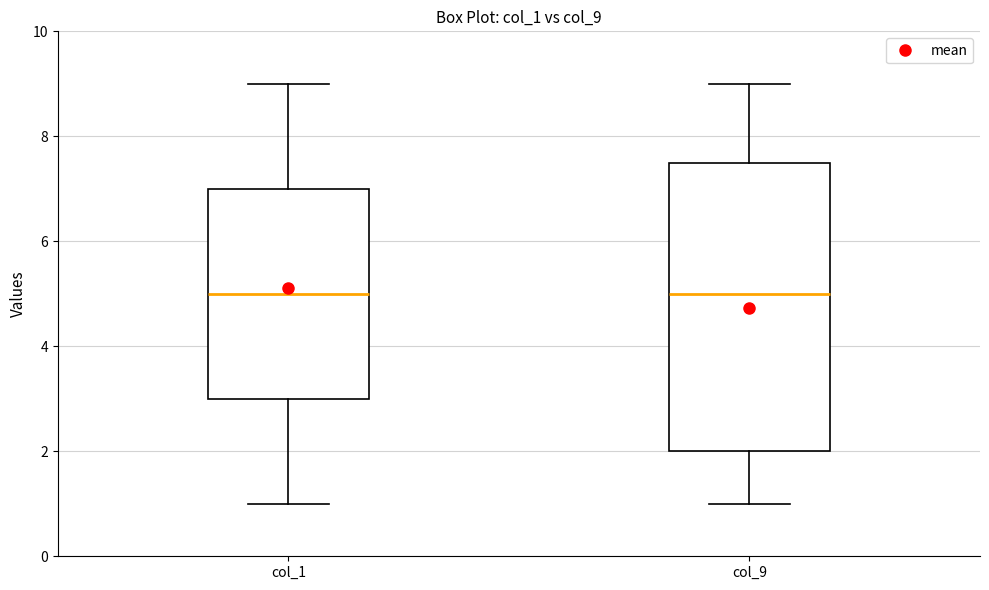

Reading left to right, read every box against the y-axis: the position of its median line, the range the box covers, and the ends of its whiskers. The values are not printed on the chart, so give them approximately, as read against the axis.

col_1: median 5.0, box 3.0 to 7.0, whiskers 1.0 to 9.0
col_9: median 5.0, box 2.0 to 7.6, whiskers 1.0 to 9.0